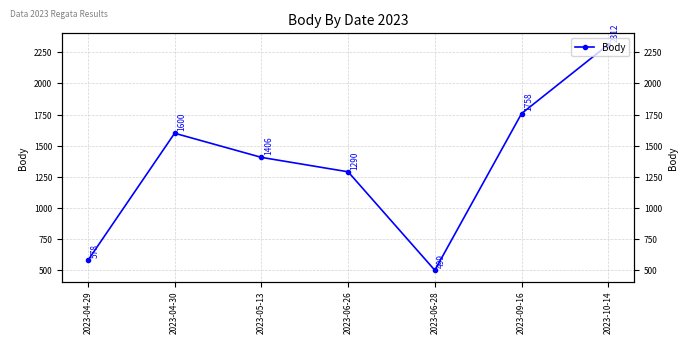

The chart shows a value of 2314 at 2023-06-26. True or false?

False